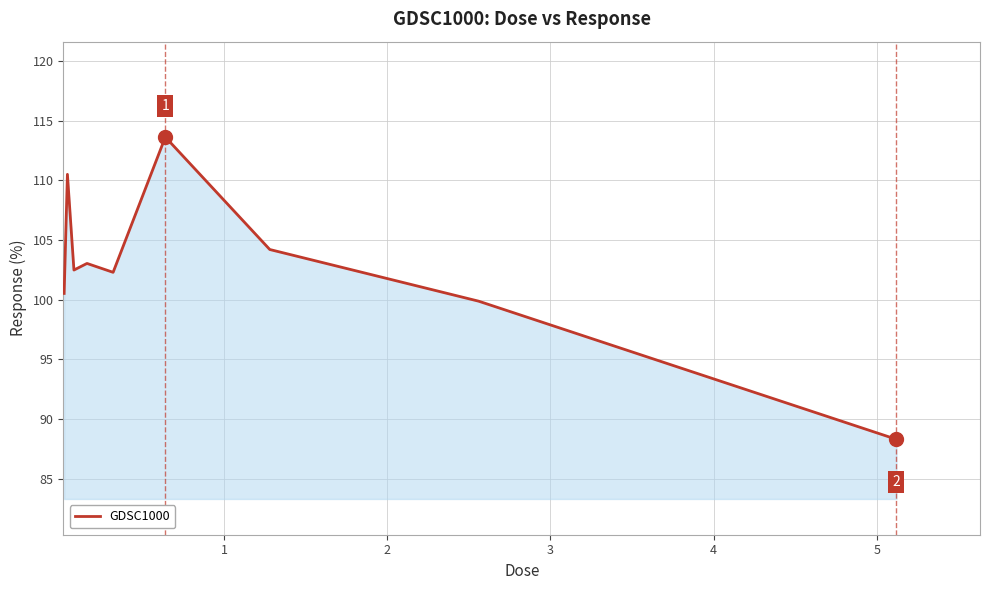

What is the smallest value displayed?

88.3